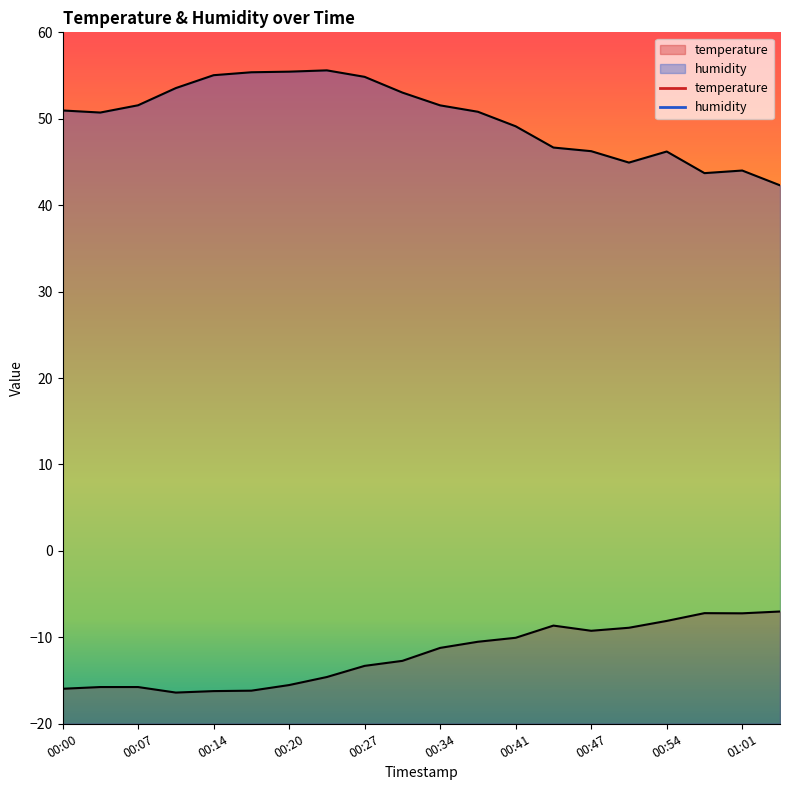

True or false: humidity and temperature intersect in this chart.

False